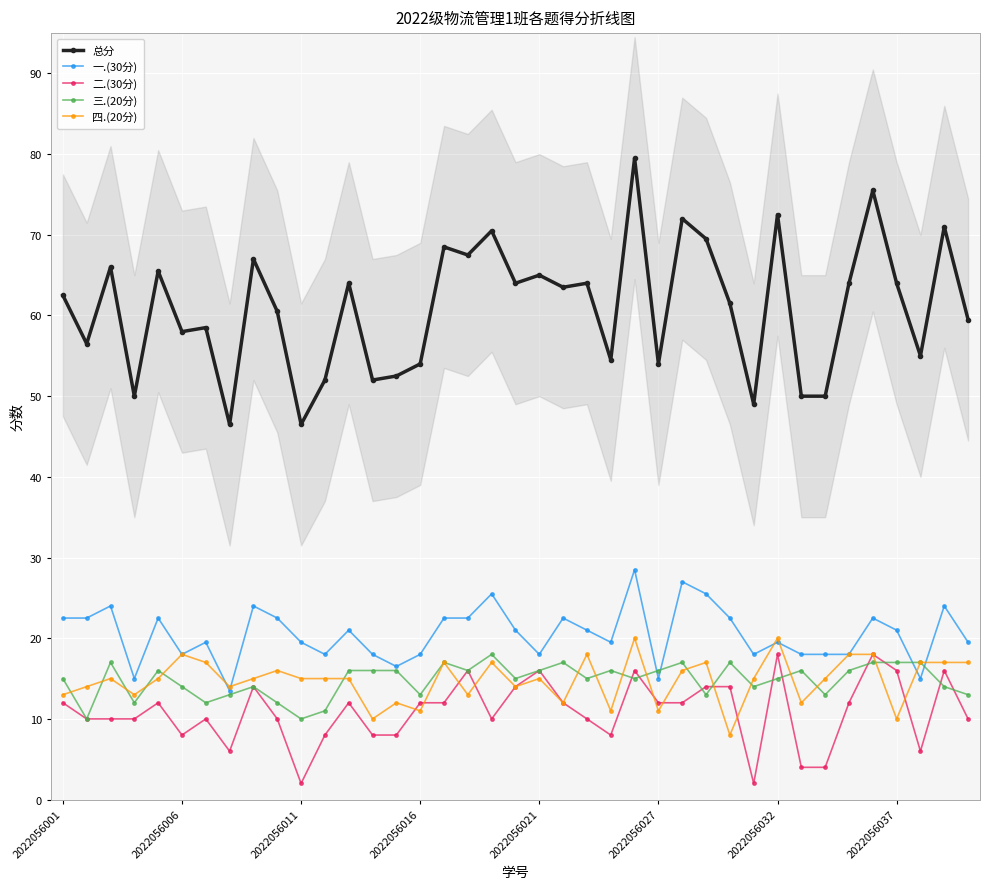

True or false: 总分 and 四.(20分) cross at least once.

False